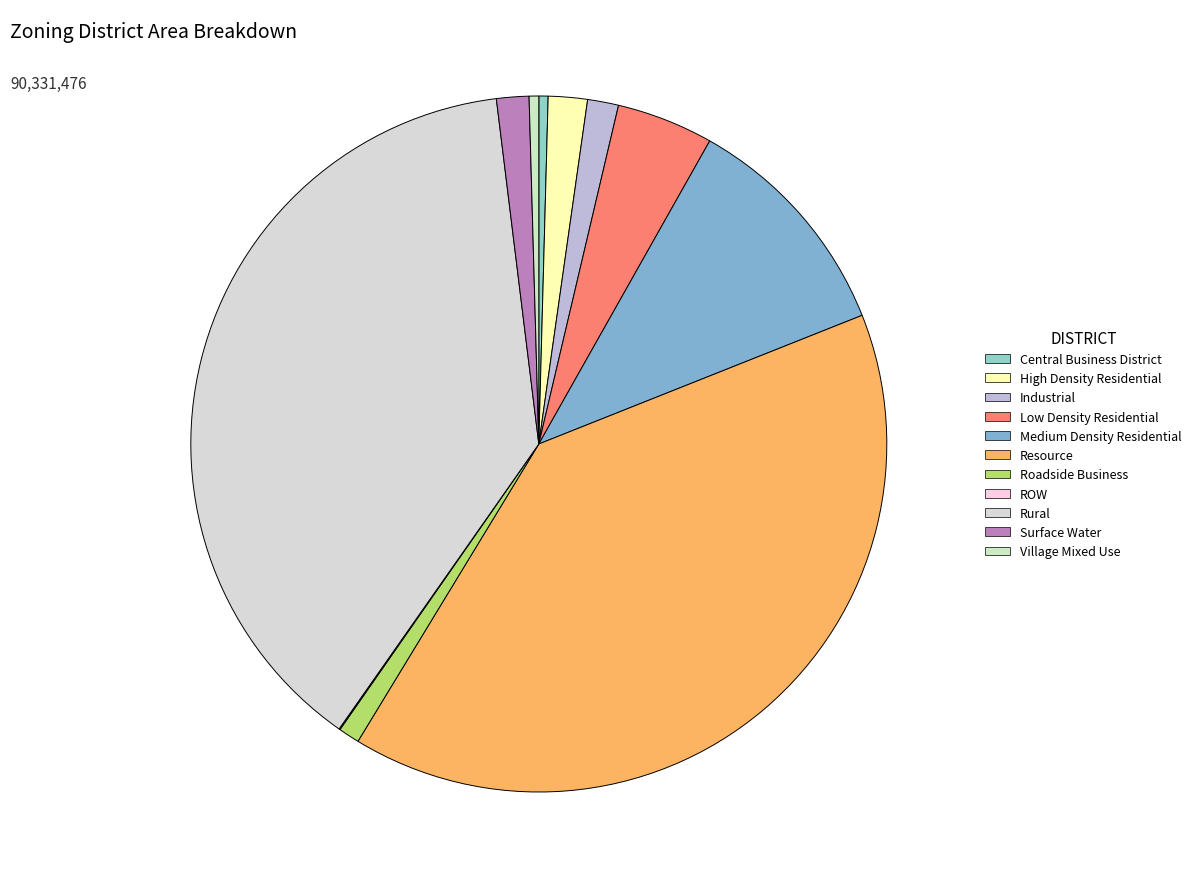

Between Medium Density Residential and Resource, which is larger?

Resource